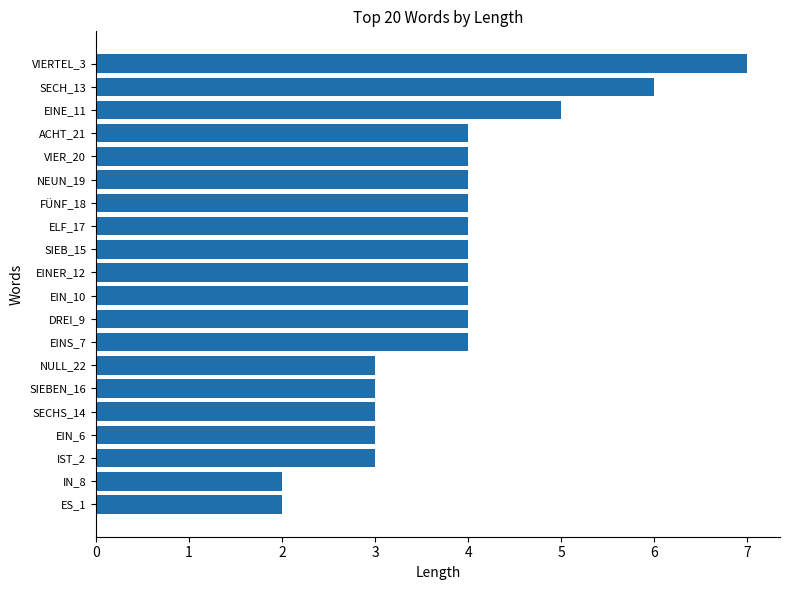

Reading bottom to top, list all the values displayed in this chart.

2	2	3	3	3	3	3	4	4	4	4	4	4	4	4	4	4	5	6	7